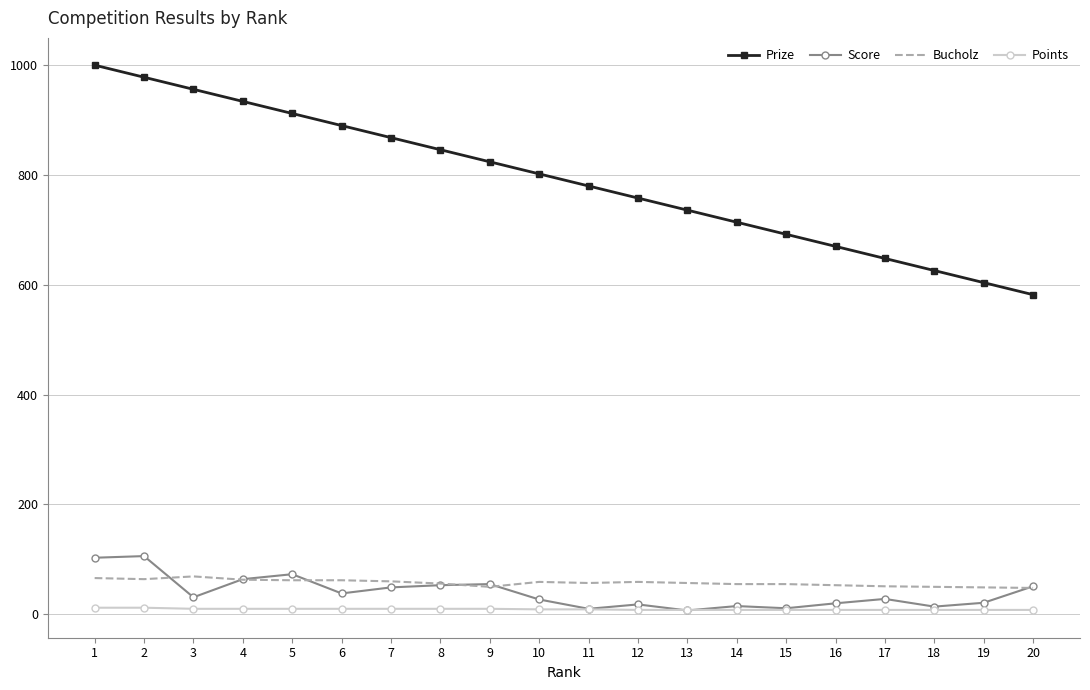

Count the number of categories in the chart.

20